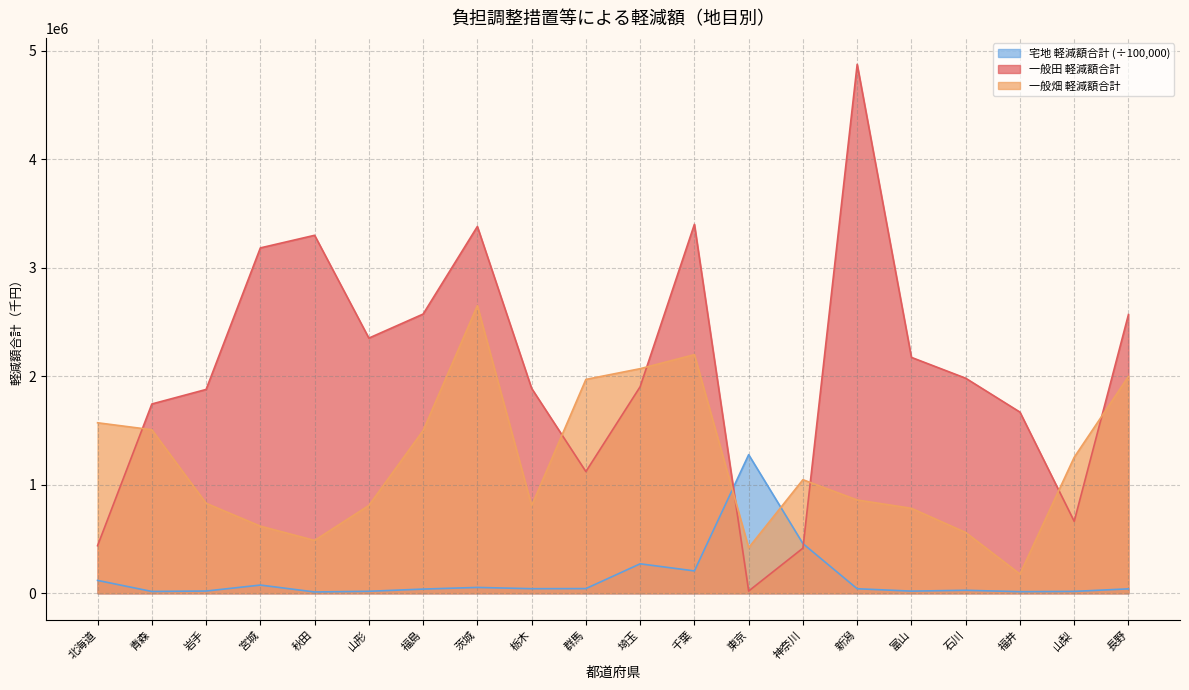

Reading left to right, transcribe all the data shown in this chart.

一般田 軽減額合計: 北海道=438506.0	青森=1745086.0	岩手=1879021.0	宮城=3184195.0	秋田=3300452.0	山形=2352537.0	福島=2574186.0	茨城=3381718.0	栃木=1888979.0	群馬=1121762.0	埼玉=1904337.0	千葉=3401815.0	東京=20625.0	神奈川=415844.0	新潟=4876717.0	富山=2174721.0	石川=1982658.0	福井=1670250.0	山梨=663123.0	長野=2569803.0
一般畑 軽減額合計: 北海道=1571862.0	青森=1507657.0	岩手=829709.0	宮城=618750.0	秋田=487163.0	山形=809527.0	福島=1500226.0	茨城=2651660.0	栃木=807891.0	群馬=1971683.0	埼玉=2070641.0	千葉=2199986.0	東京=419653.0	神奈川=1046887.0	新潟=860022.0	富山=783158.0	石川=560394.0	福井=177204.0	山梨=1253883.0	長野=1998984.0
宅地 軽減額合計: 北海道=118543.1	青森=16471.5	岩手=20392.5	宮城=75473.0	秋田=11856.3	山形=18056.7	福島=38459.8	茨城=53685.6	栃木=42057.9	群馬=43041.7	埼玉=271446.6	千葉=205932.2	東京=1277717.9	神奈川=457884.9	新潟=41540.3	富山=19633.0	石川=27248.4	福井=14433.8	山梨=17003.1	長野=40675.4